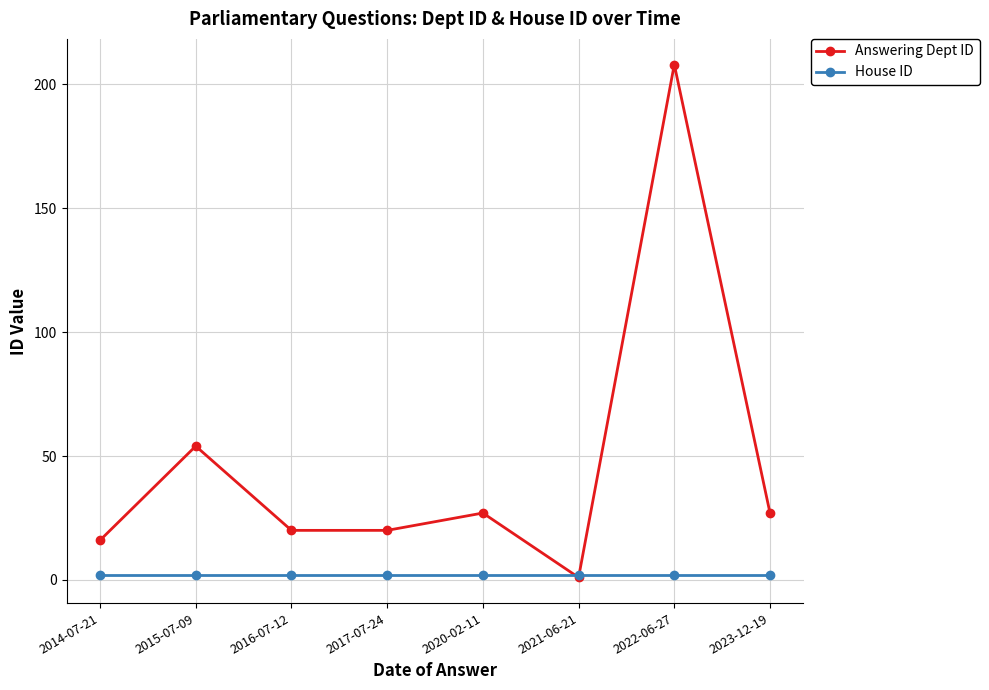

How many intersections are there between Answering Dept ID and House ID?

2